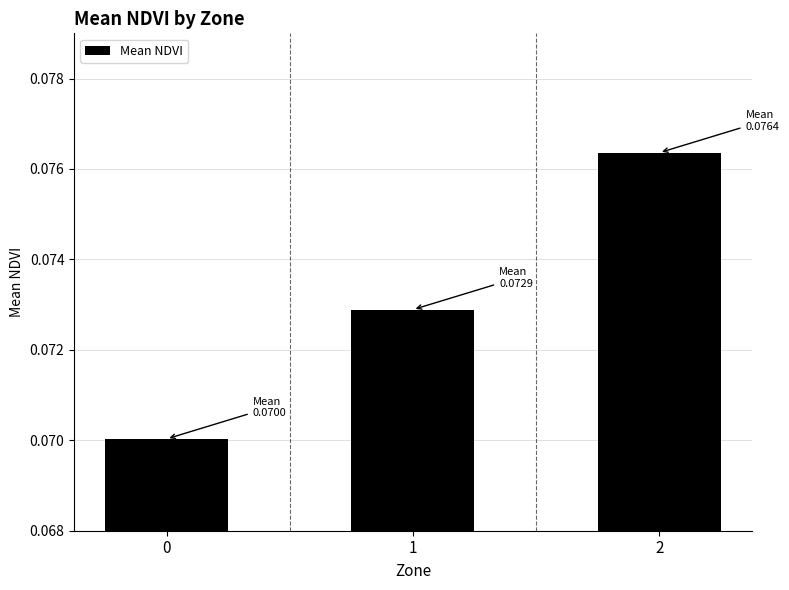

Rank the categories by value from highest to lowest.

2, 1, 0